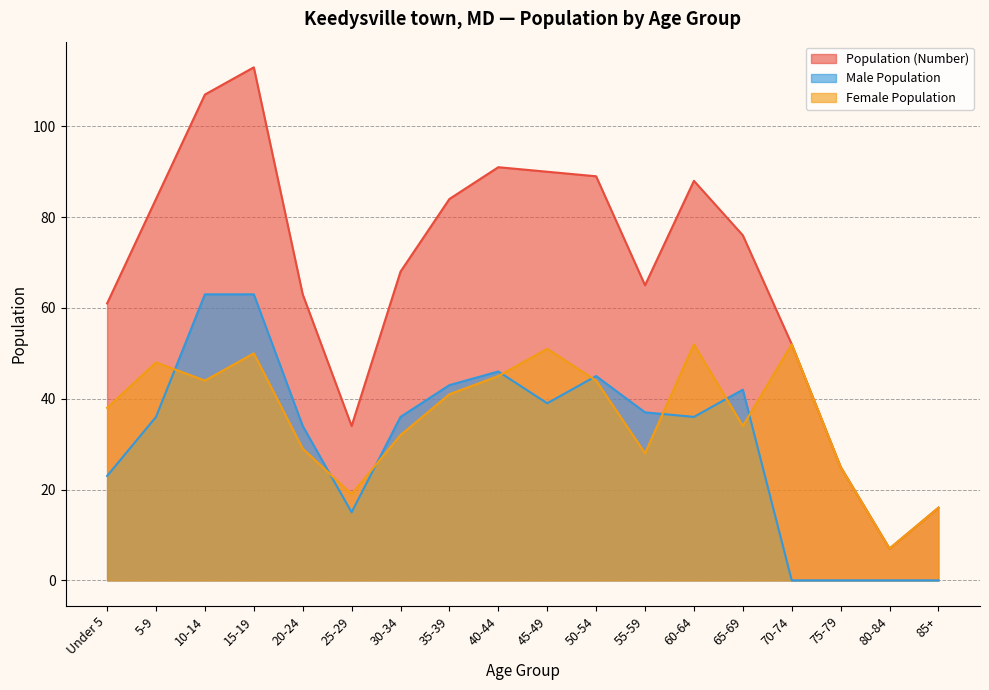

True or false: Female Population has more than 0 interior local peaks.

True